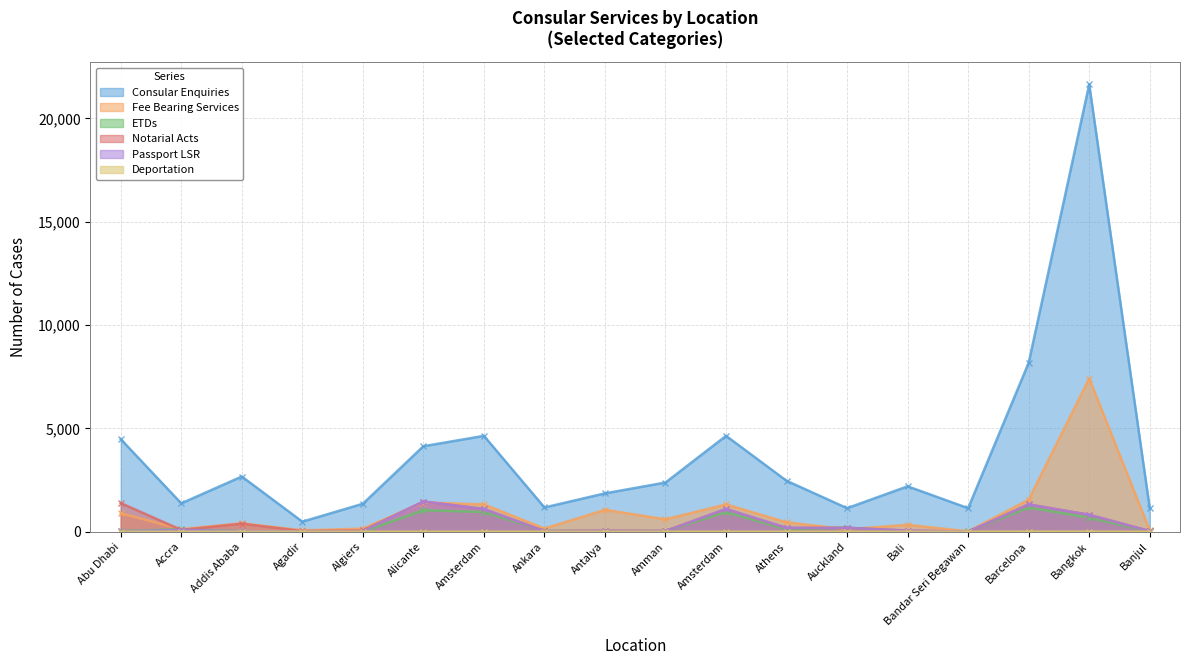

What is the total value across all series at Algiers?

1571